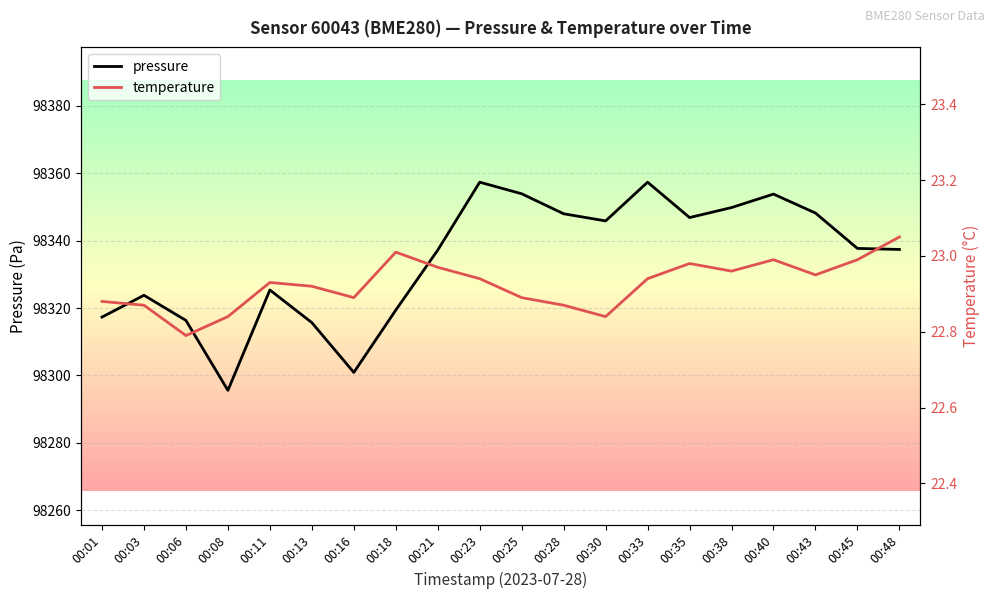

What is the lowest value of the pressure series?

98295.6